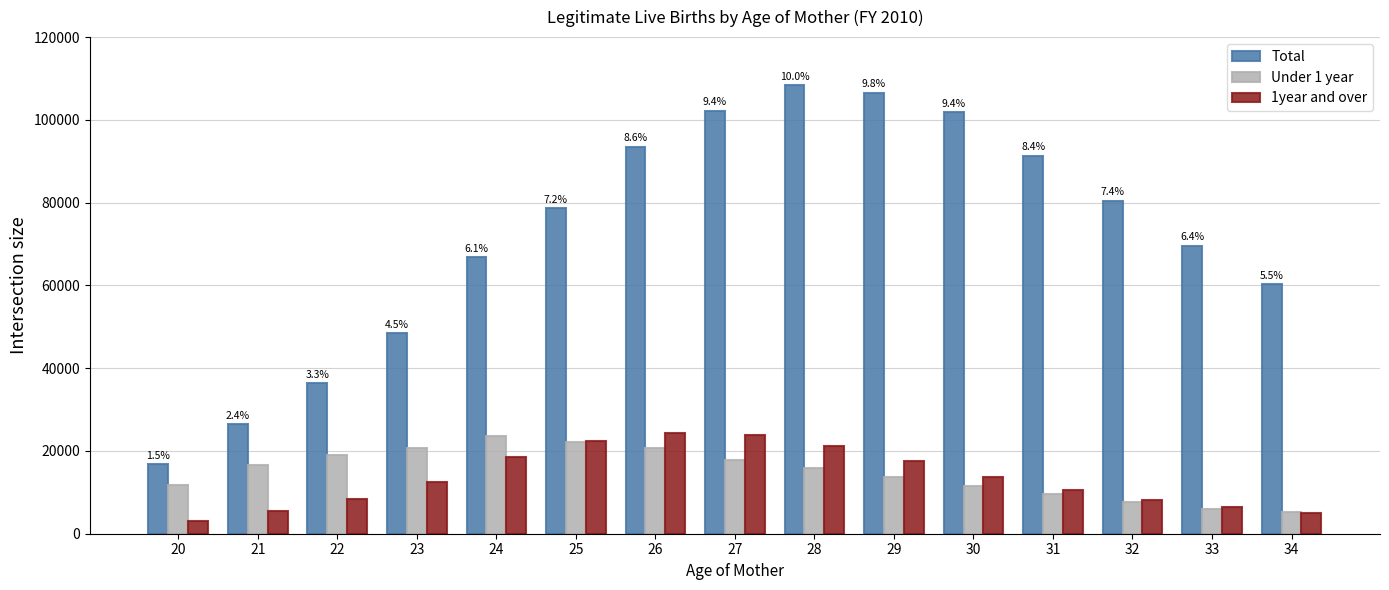

How many groups of bars are there?

15